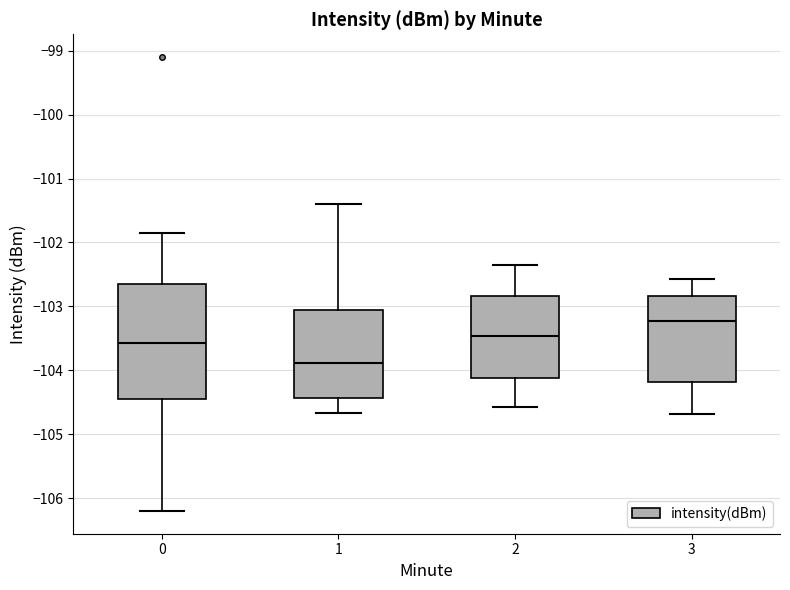

Reading left to right, transcribe this box plot: for each box, give where its median line is, the range the box spans, and where its two whiskers end, as read against the y-axis. The values are not printed on the chart, so give them approximately, as read against the axis.

0: median -103.6, box -104.4 to -102.6, whiskers -106.2 to -101.9
1: median -103.9, box -104.4 to -103.1, whiskers -104.7 to -101.4
2: median -103.5, box -104.1 to -102.8, whiskers -104.6 to -102.3
3: median -103.2, box -104.2 to -102.8, whiskers -104.7 to -102.6